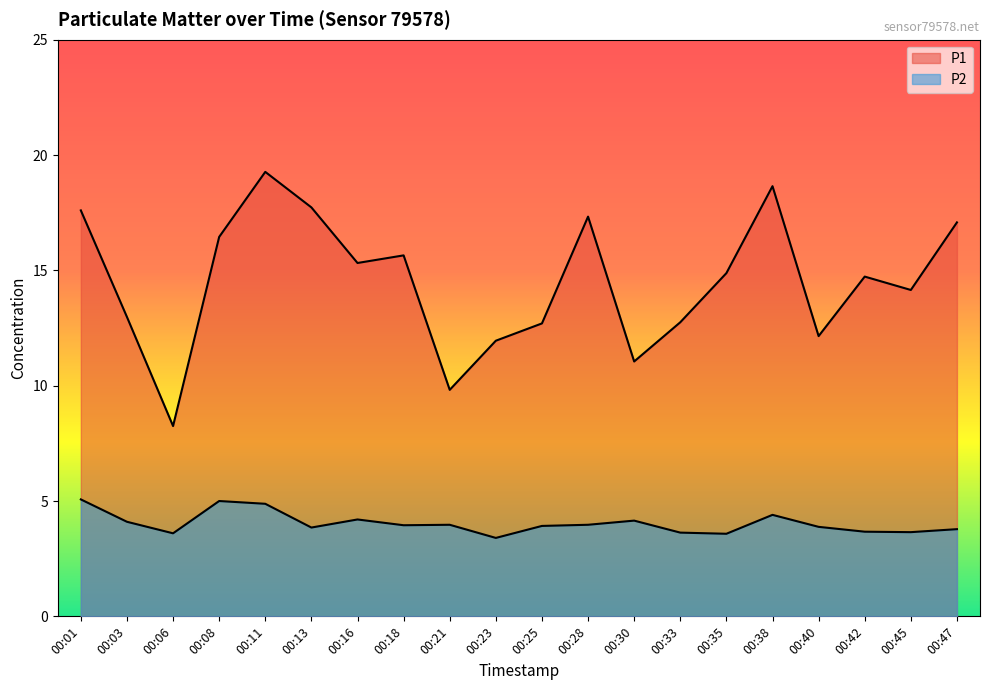

True or false: P1 has a value of 12.8 at 00:33.

True